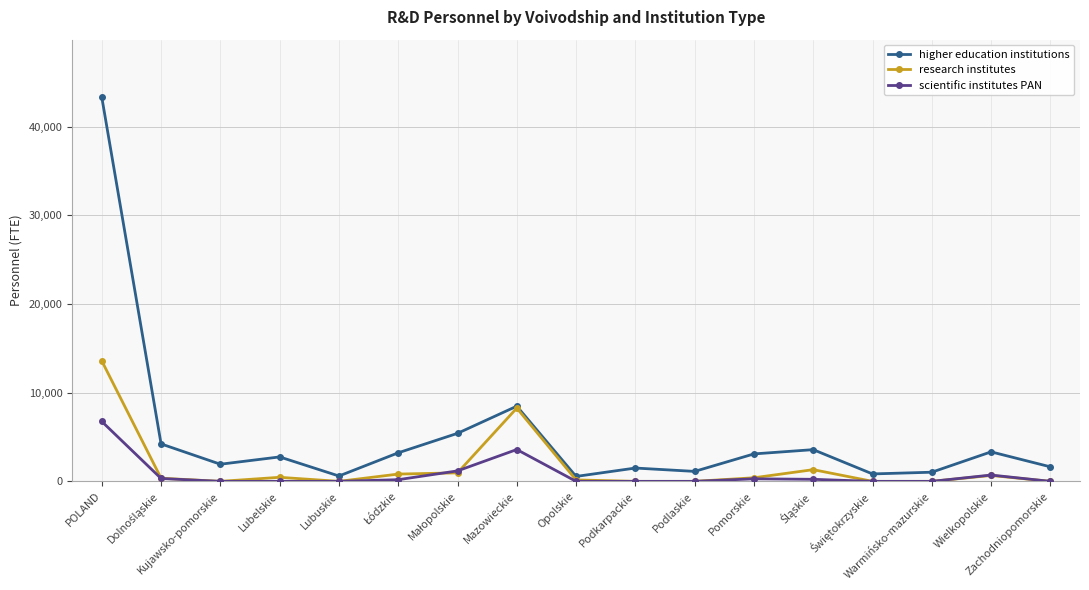

At how many categories does at least one series exceed 27738?

1